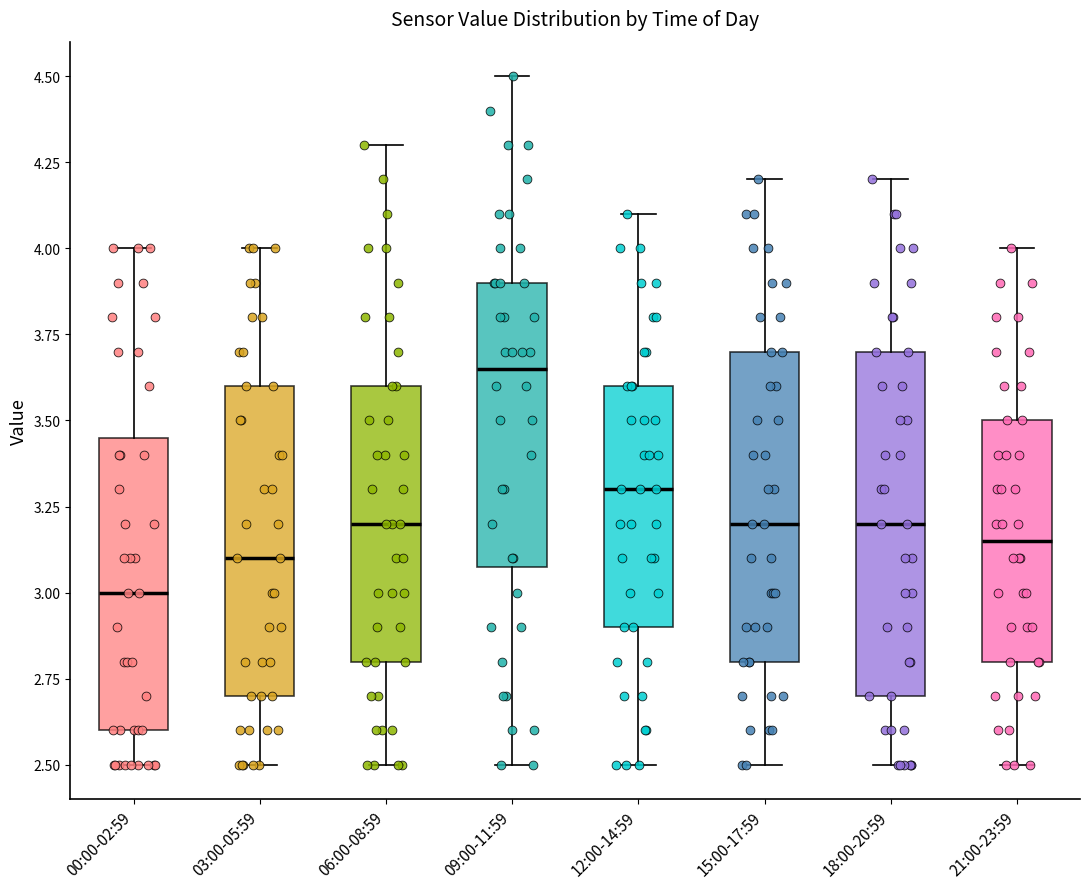

Which box is the tallest, from its lower edge to its upper edge?

18:00-20:59